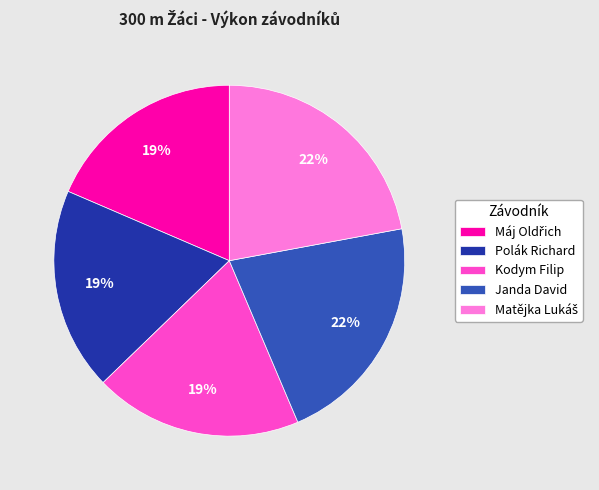

Do Kodym Filip and Janda David together represent more than half of the pie?

No